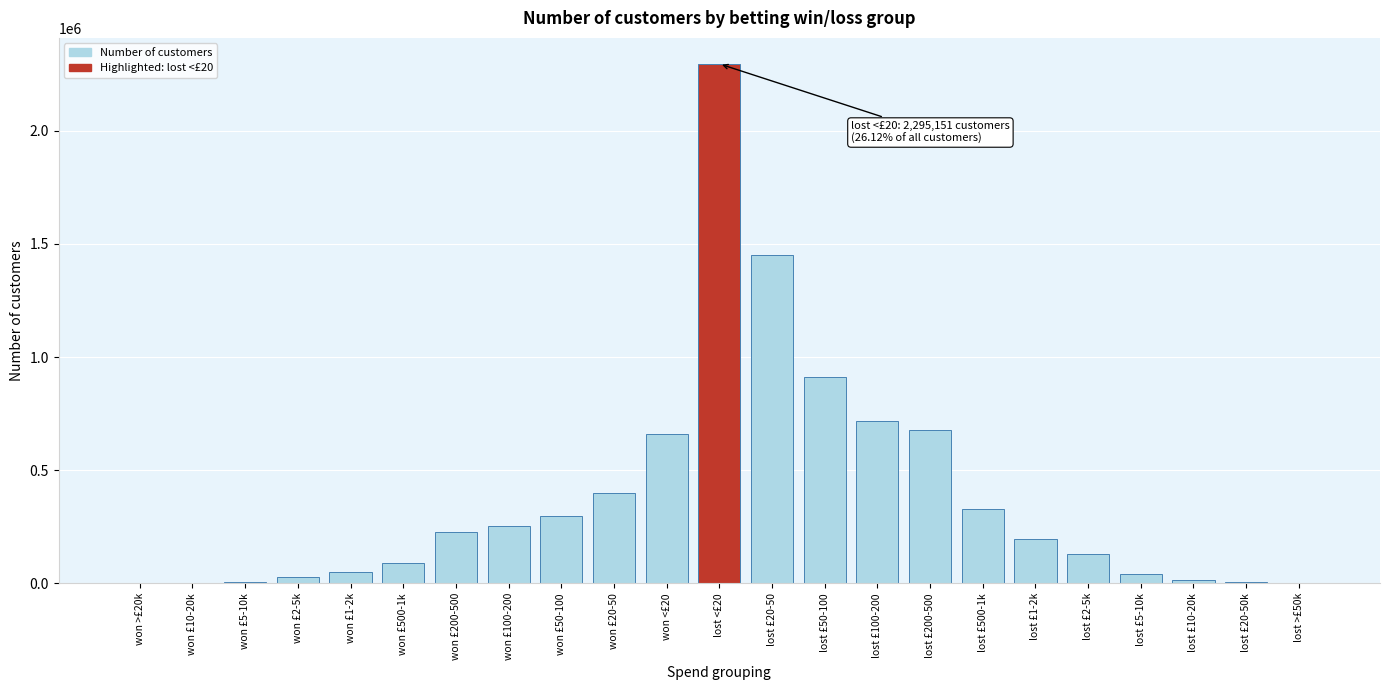

What is the maximum value shown in the chart?

2295151